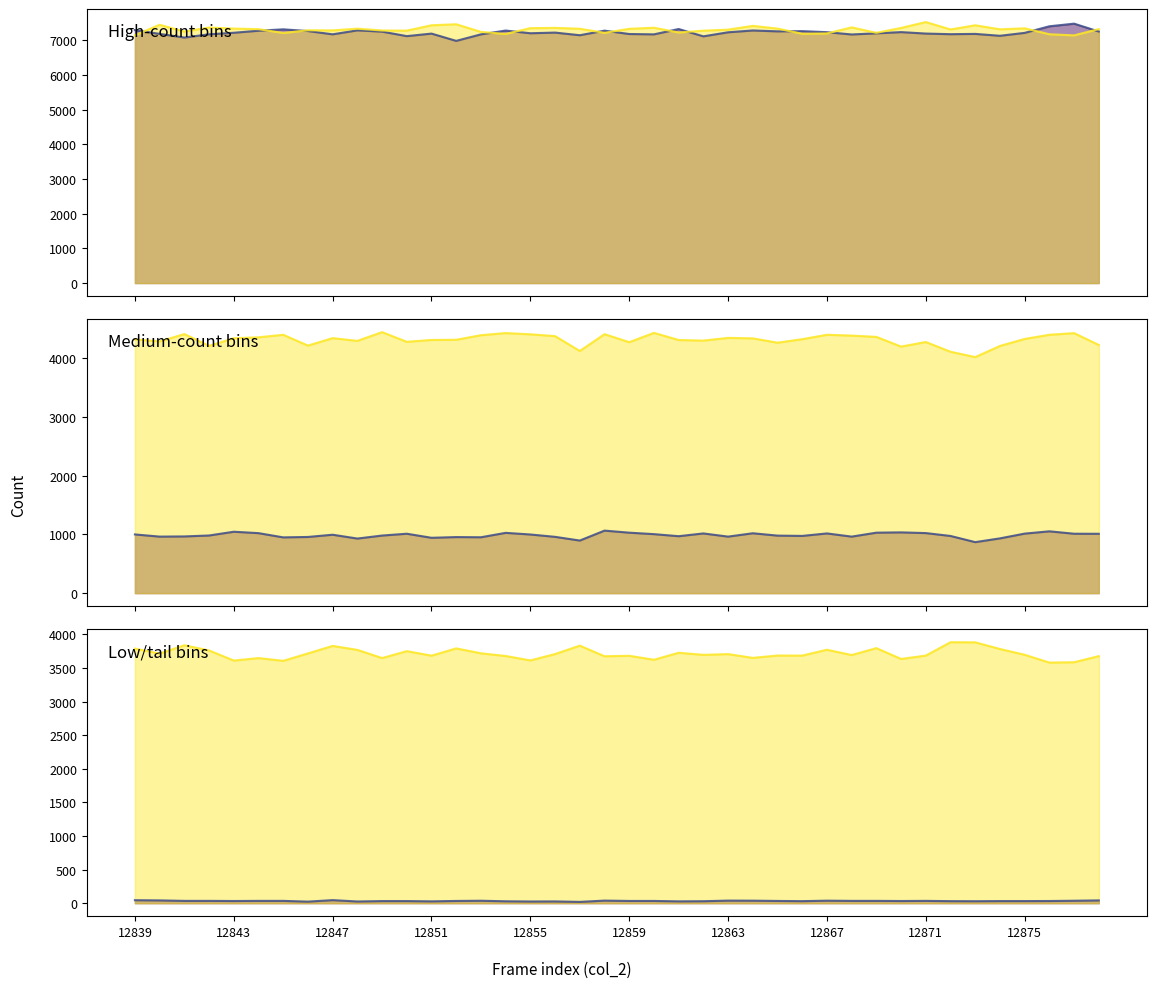

Reading left to right, transcribe all the data shown in this chart.

col_256 line: 7299	7191	7085	7179	7223	7282	7322	7273	7178	7293	7256	7126	7199	6989	7177	7287	7209	7228	7152	7284	7187	7177	7331	7120	7237	7289	7264	7270	7240	7174	7207	7242	7200	7182	7190	7136	7220	7410	7486	7259
col_257 line: 7151	7453	7258	7374	7343	7327	7217	7295	7291	7341	7288	7284	7439	7468	7248	7189	7356	7364	7339	7221	7337	7368	7231	7283	7313	7422	7343	7195	7204	7378	7221	7362	7532	7318	7439	7322	7351	7180	7148	7329
col_254 line: 999	962	965	981	1045	1021	949	956	994	929	980	1011	942	954	951	1026	998	958	895	1064	1029	1004	969	1016	962	1019	979	974	1016	962	1029	1034	1022	973	868	932	1013	1052	1011	1010
col_255 line: 4317	4283	4408	4207	4337	4353	4396	4212	4339	4292	4441	4276	4308	4311	4389	4425	4404	4373	4120	4406	4270	4428	4307	4297	4343	4335	4261	4321	4396	4382	4360	4195	4273	4107	4016	4206	4325	4396	4424	4222
col_253 line: 45	42	35	35	33	35	35	24	46	26	32	32	28	34	37	29	26	27	20	39	34	34	28	30	39	38	34	31	38	35	35	33	35	31	30	32	32	33	37	42
col_258 line: 3789	3714	3839	3761	3611	3648	3607	3717	3829	3770	3648	3751	3684	3792	3719	3679	3613	3708	3833	3675	3682	3623	3727	3696	3707	3651	3686	3685	3772	3693	3796	3635	3685	3884	3882	3783	3697	3581	3586	3677